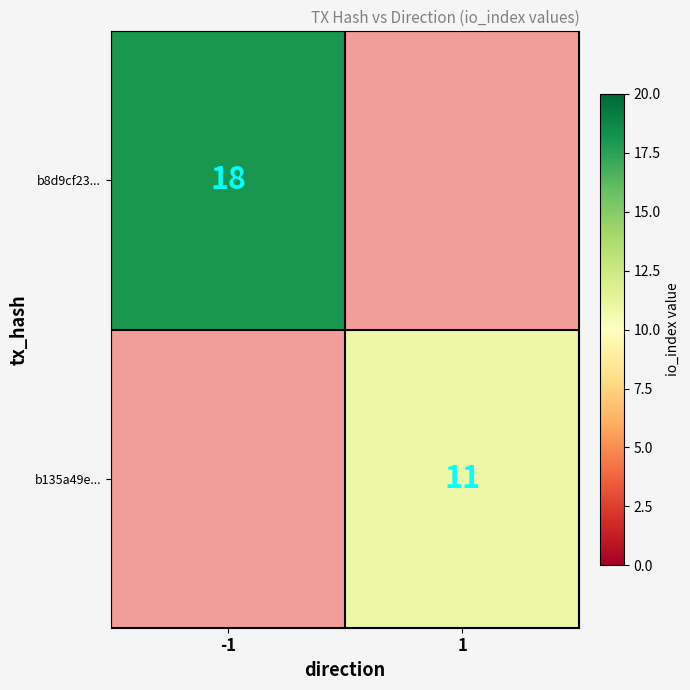

The b8d9cf23... series shows 30 at -1. True or false?

False